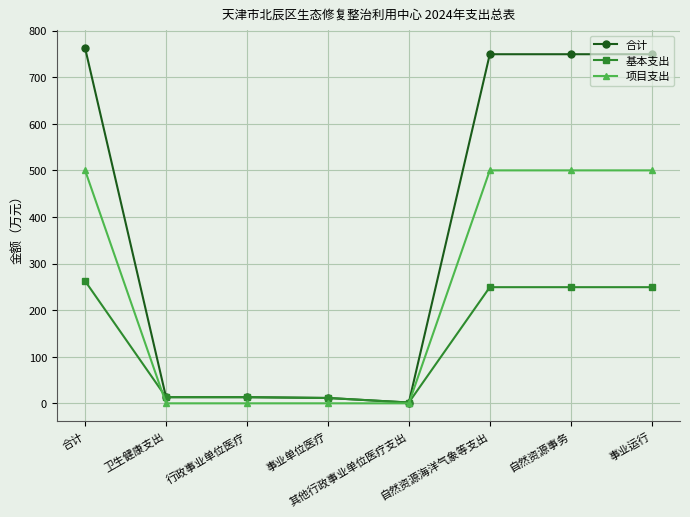

What is the difference between the highest and lowest values at 其他行政事业单位医疗支出?

1.7